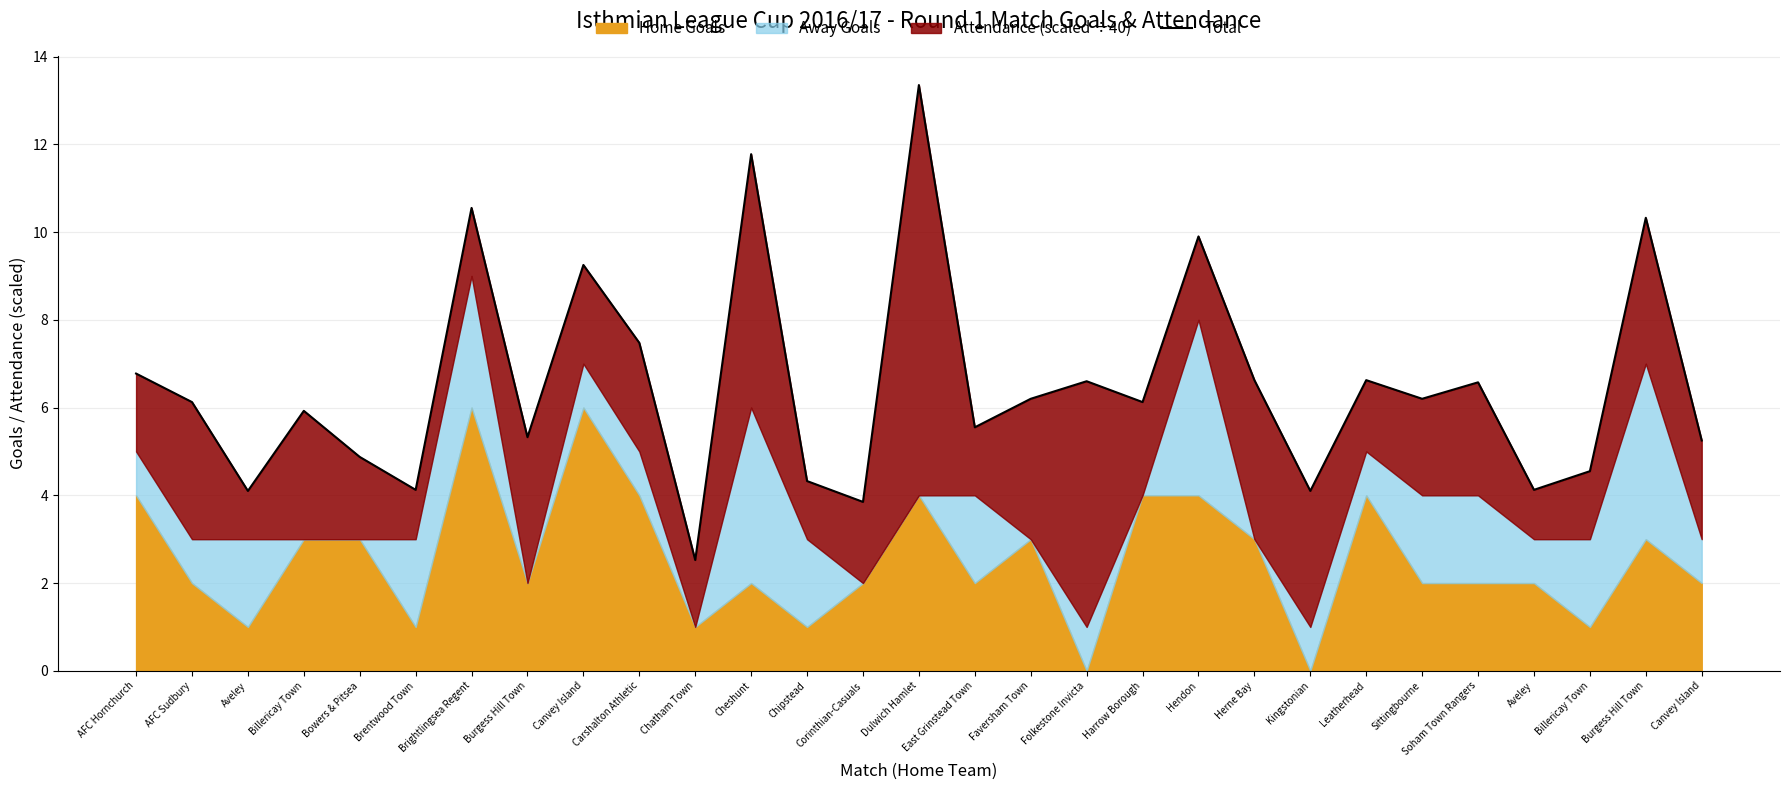

What value does the data have at Harrow Borough?

6.1